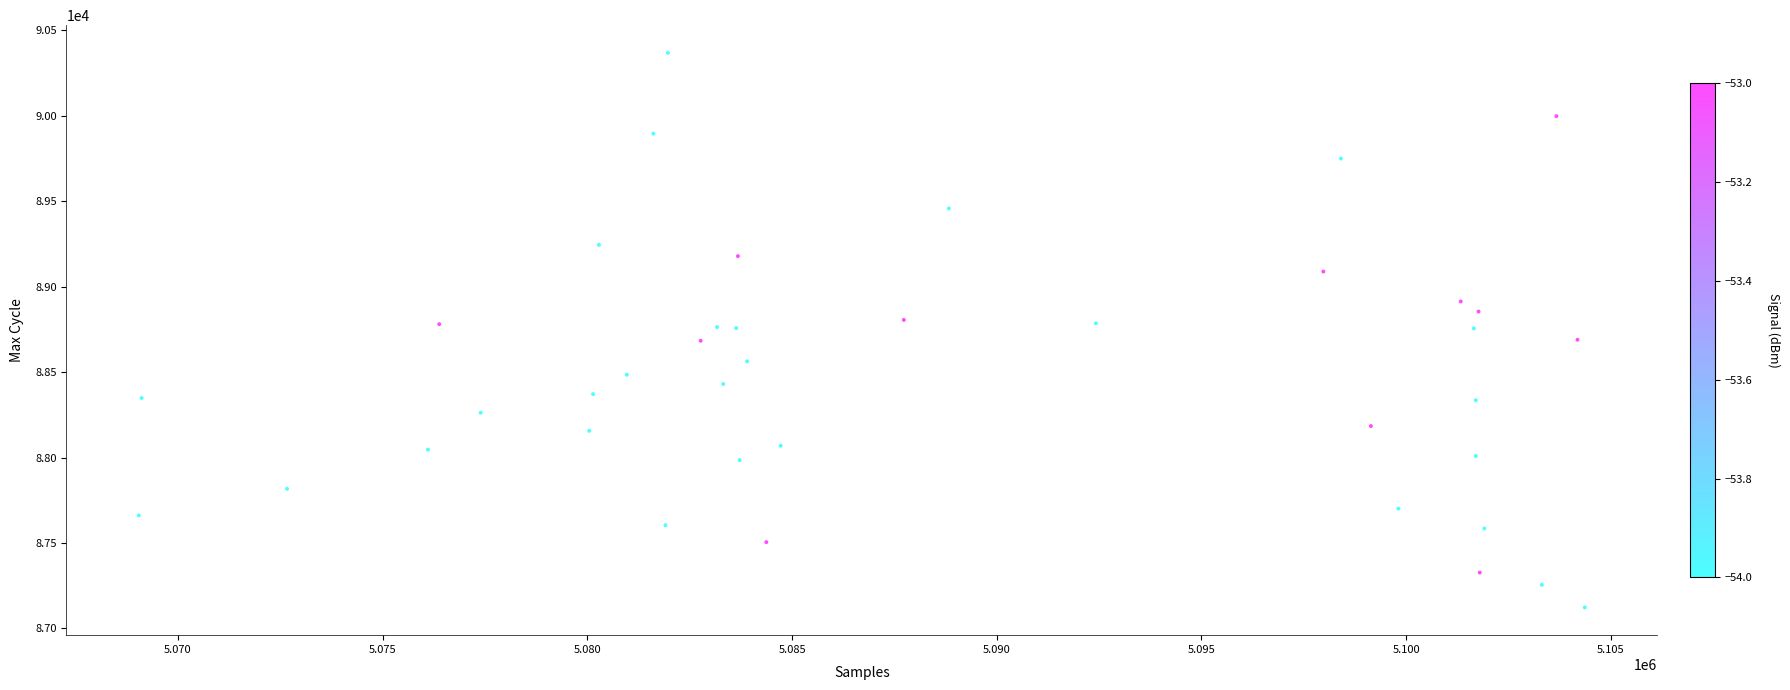

What is the range of X values (max minus min)?

35321